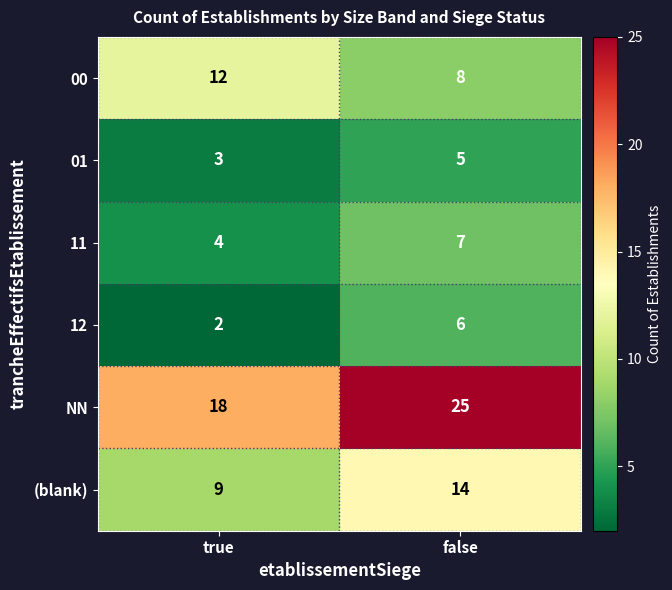

Count the number of data series in this chart.

6